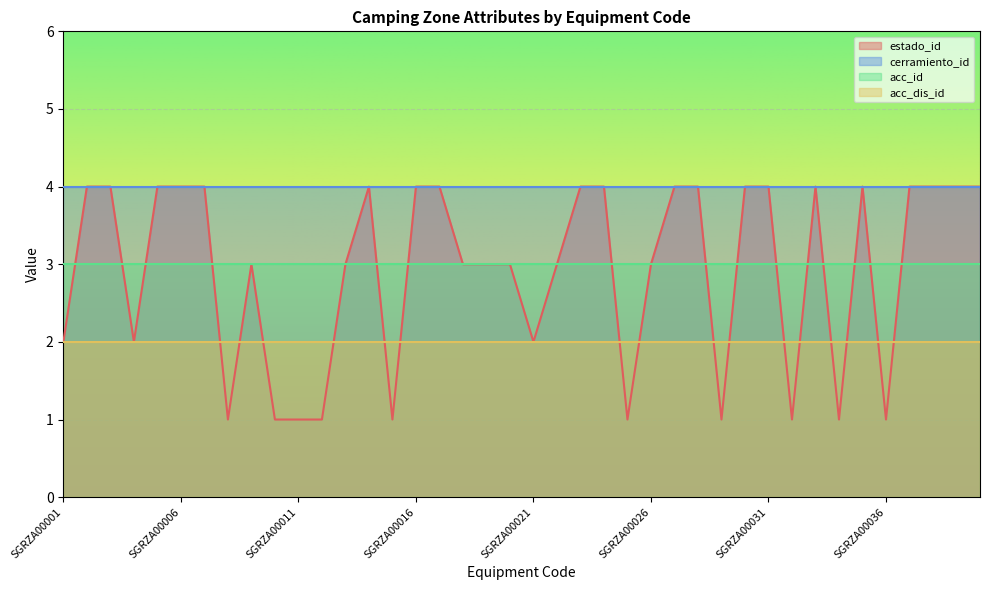

True or false: cerramiento_id has a value of 4 at SGRZA00009.

True